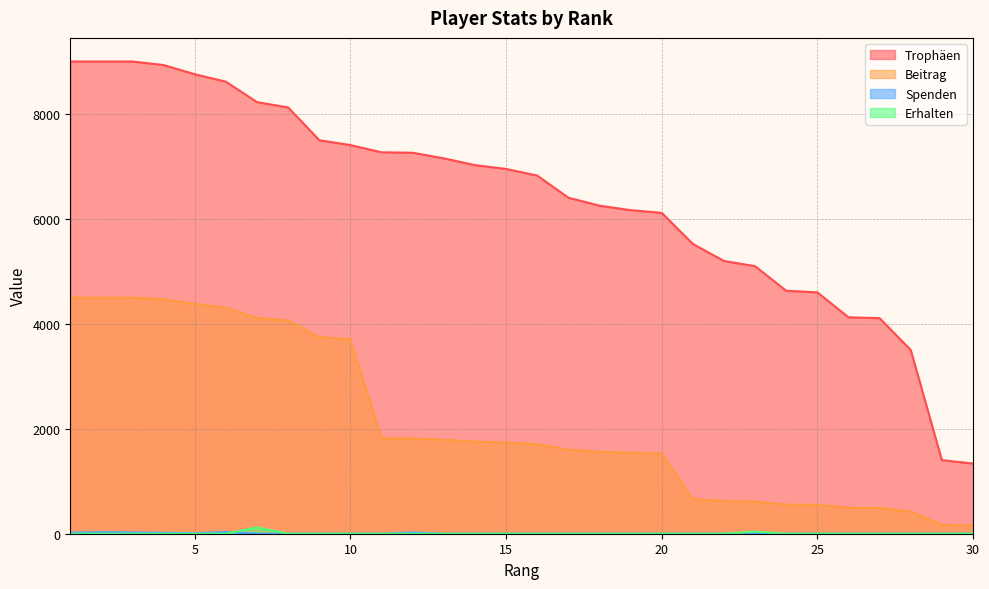

Reading right to left, transcribe all the data shown in this chart.

Trophäen: 1338	1402	3502	4108	4125	4600	4630	5099	5198	5523	6115	6167	6252	6405	6826	6952	7025	7154	7261	7269	7407	7500	8124	8225	8615	8757	8932	9000	9000	9000
Beitrag: 160	168	420	492	495	552	555	611	623	662	1528	1541	1563	1601	1706	1738	1756	1788	1815	1817	3703	3750	4062	4112	4307	4378	4466	4500	4500	4500
Spenden: 0	0	0	0	0	0	0	8	0	0	0	0	0	0	0	0	0	0	23	0	0	0	0	0	32	9	16	24	29	19
Erhalten: 0	0	0	0	0	0	0	40	0	0	0	0	0	0	0	0	0	0	0	0	0	0	0	120	0	0	0	0	0	0